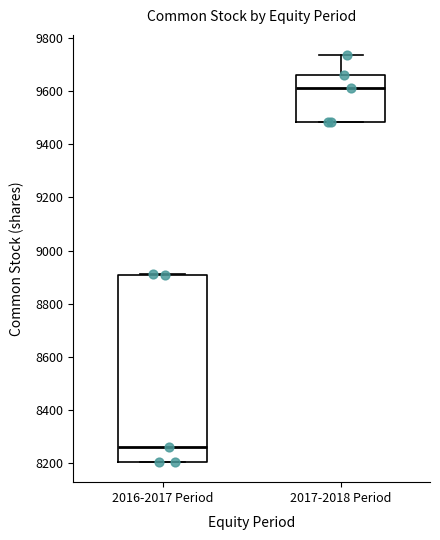

Reading left to right, read every box against the y-axis: the position of its median line, the range the box covers, and the ends of its whiskers. The values are not printed on the chart, so give them approximately, as read against the axis.

2016-2017 Period: median 8260, box 8200 to 8900, whiskers 8200 to 8920
2017-2018 Period: median 9620, box 9480 to 9660, whiskers 9480 to 9740